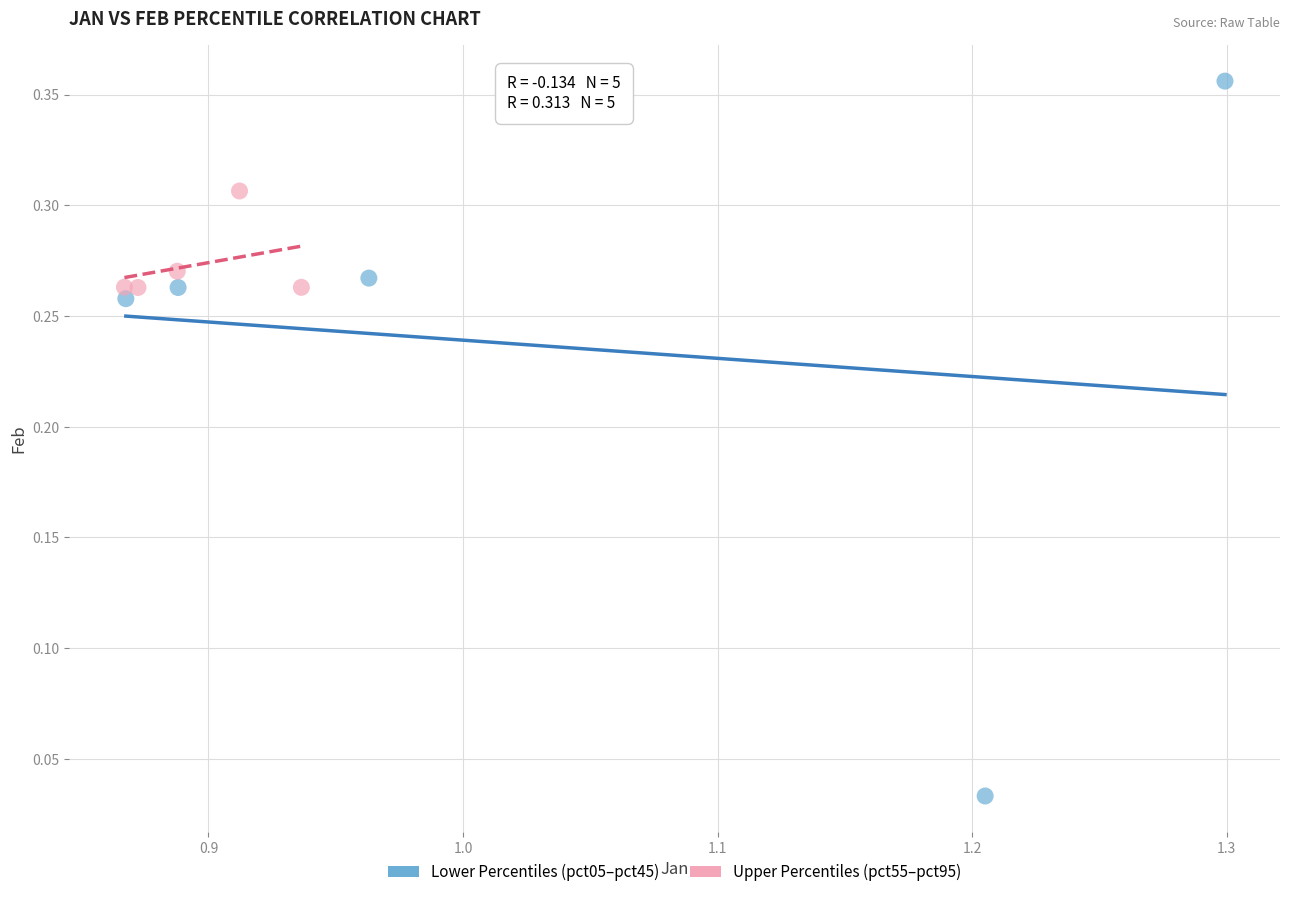

Which series has the largest Y range (max minus min)?

Lower Percentiles (pct05–pct45)